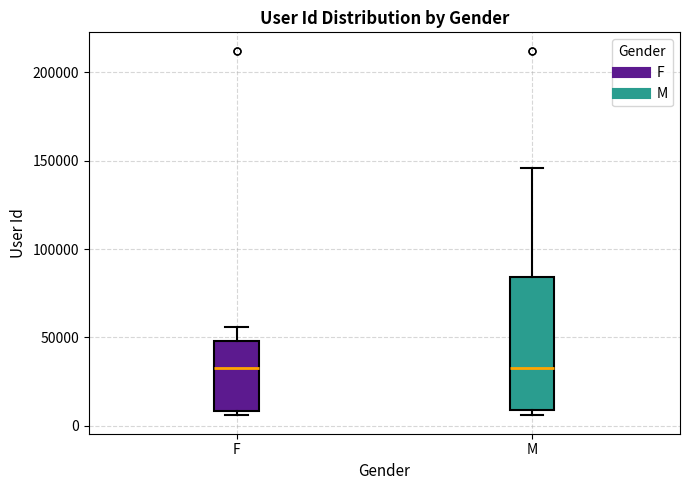

Reading left to right, transcribe this box plot: for each box, give where its median line is, the range the box spans, and where its two whiskers end, as read against the y-axis. The values are not printed on the chart, so give them approximately, as read against the axis.

F: median 35000, box 10000 to 50000, whiskers 5000 to 55000
M: median 35000, box 10000 to 85000, whiskers 5000 to 145000